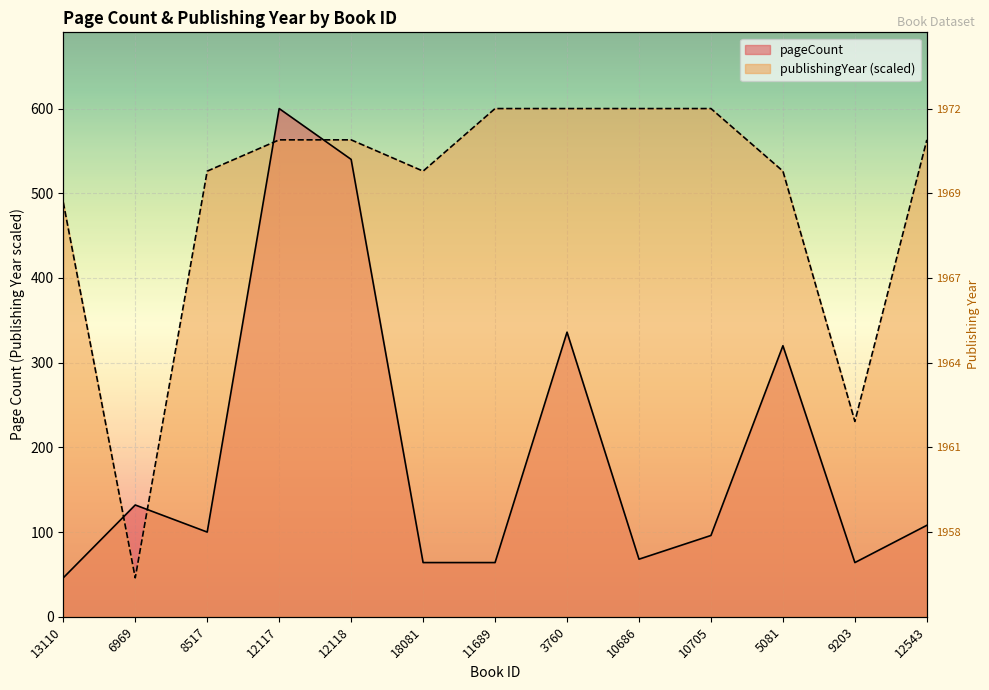

Is it true that pageCount equals 320.0 at 5081?

True